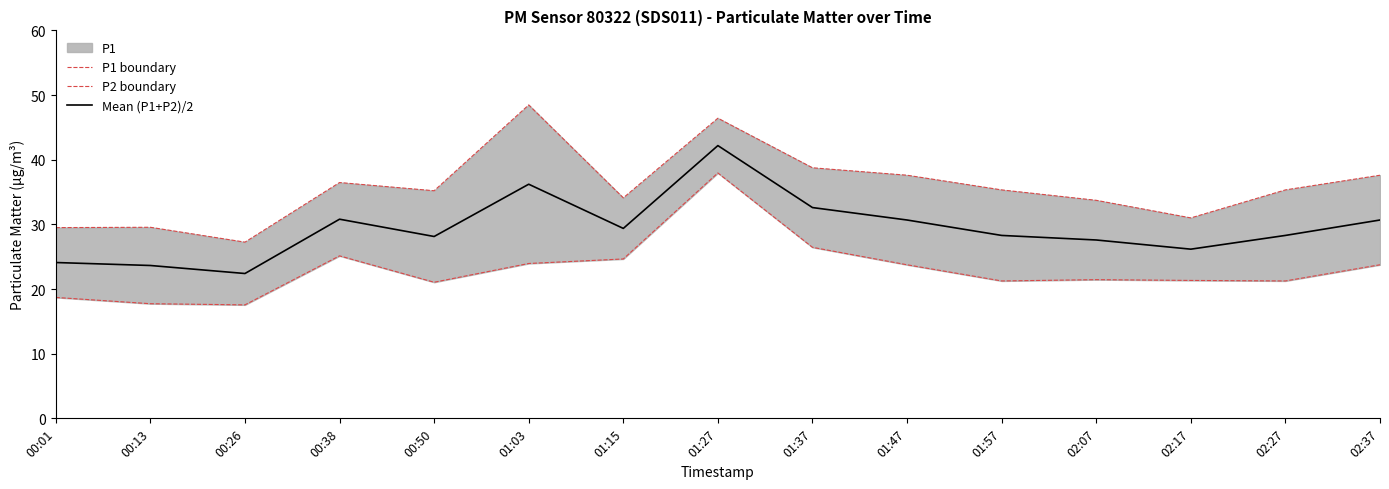

Count the number of categories in the chart.

15